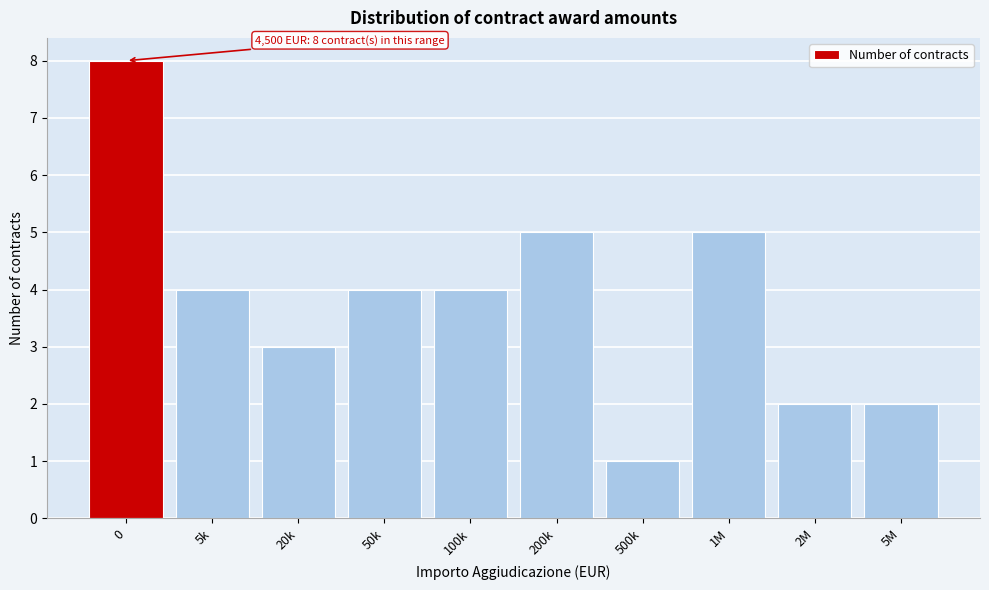

Reading left to right, extract all data points from this chart.

0=8	5k=4	20k=3	50k=4	100k=4	200k=5	500k=1	1M=5	2M=2	5M=2